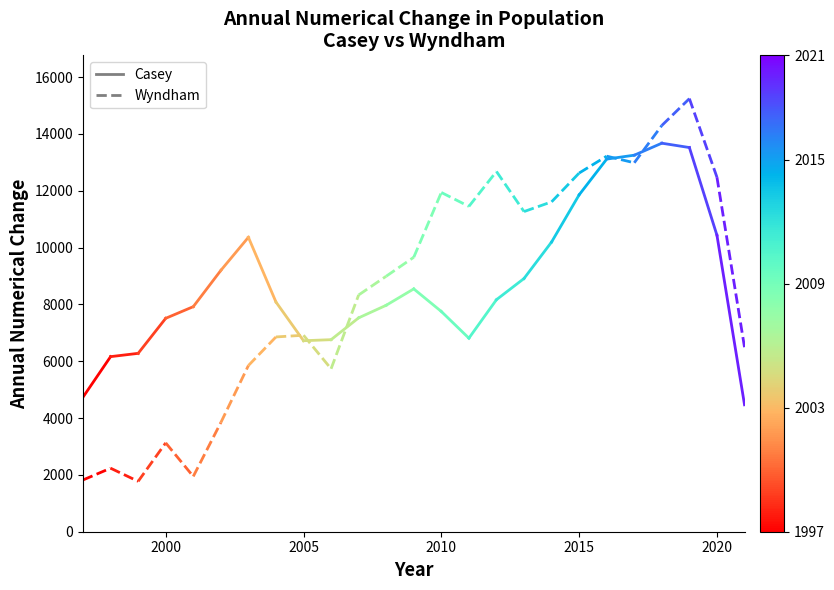

What are all the series names shown in the legend?

Casey, Wyndham